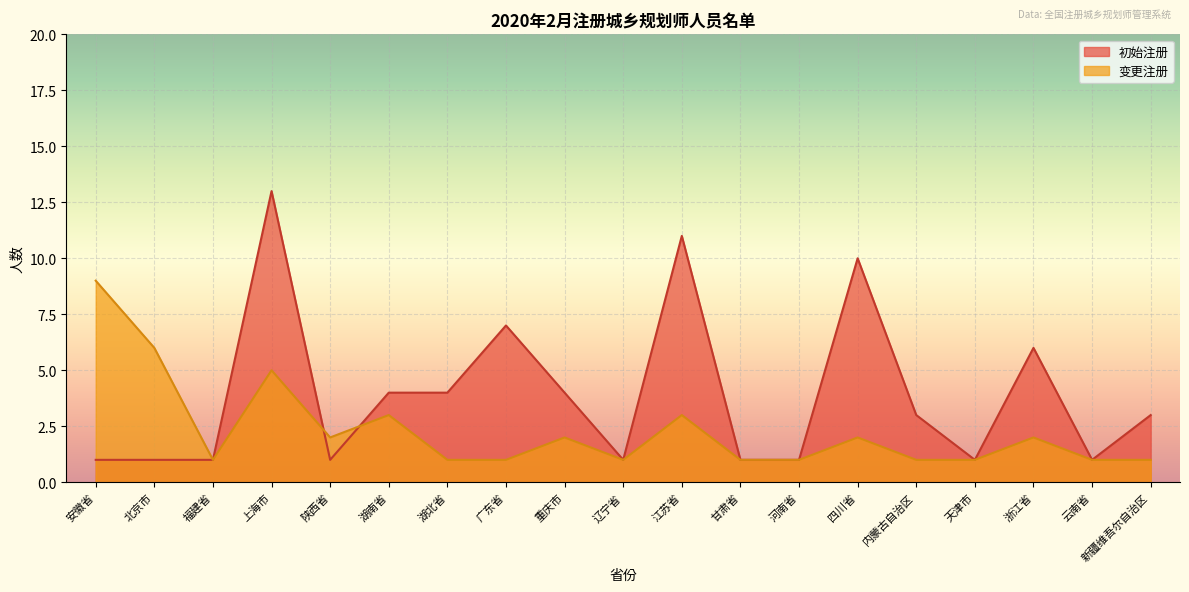

Is the value of 变更注册 at 湖北省 greater than the value of 初始注册 at 广东省?

No